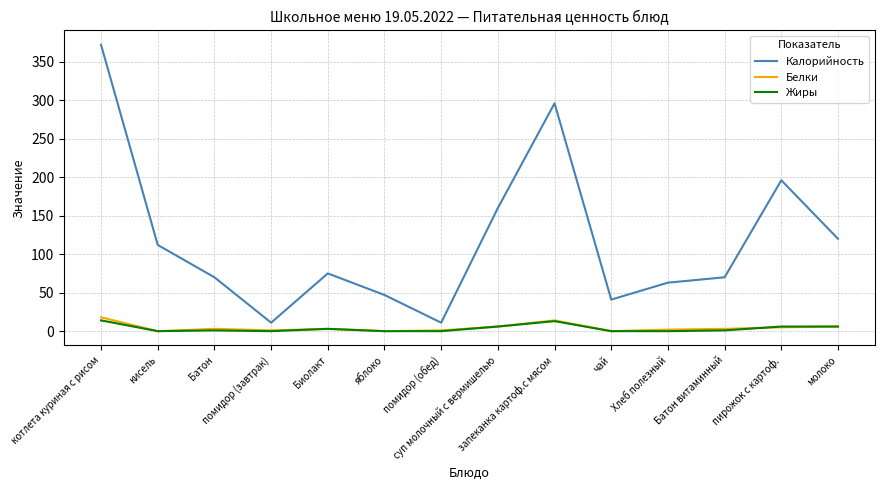

Which series has the largest total across all categories?

Калорийность